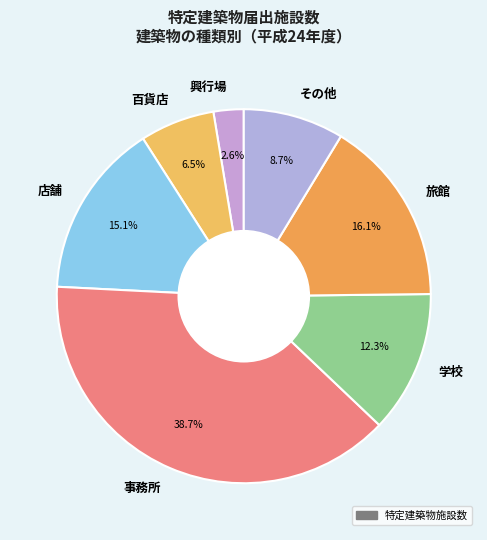

Which slice is the smallest?

興行場